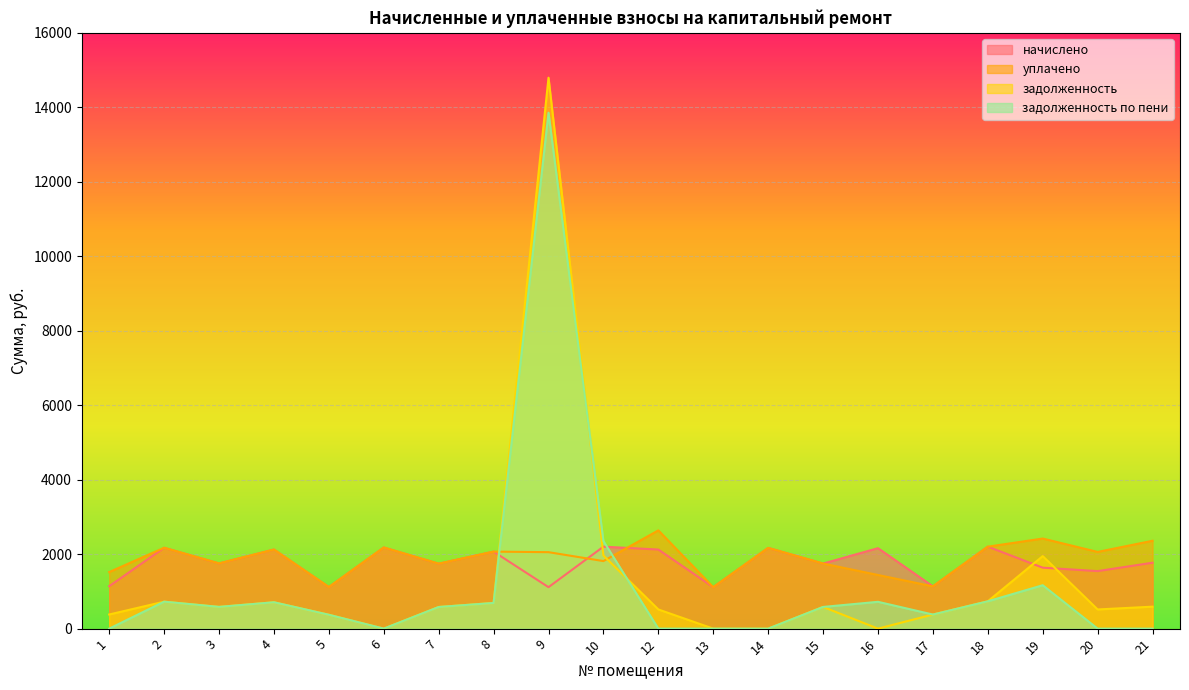

What are all the series names shown in the legend?

начислено, уплачено, задолженность, задолженность по пени